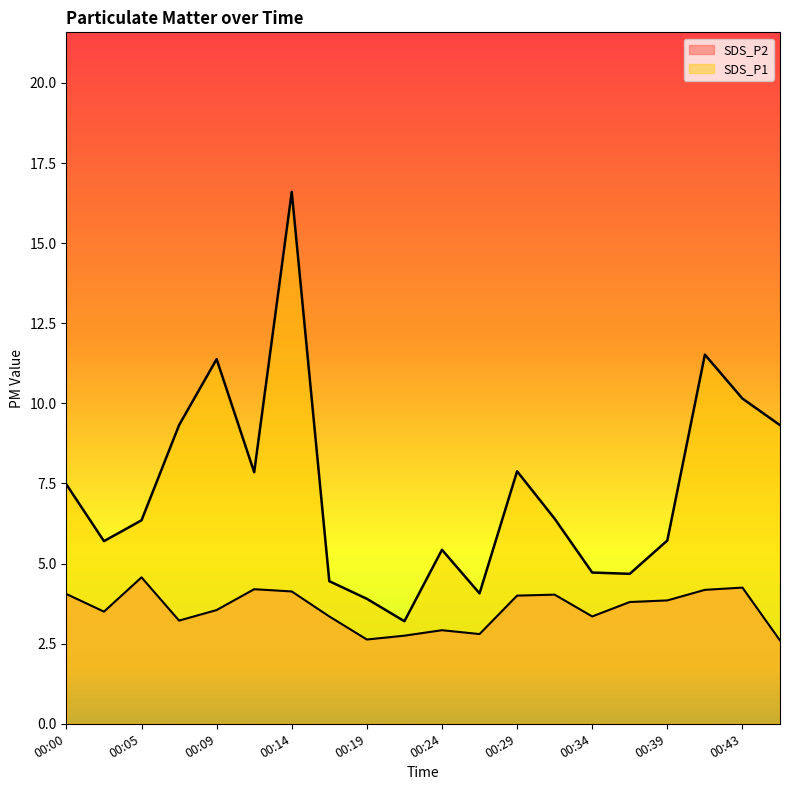

What is the spread (max minus min) of values at 00:41?

7.3